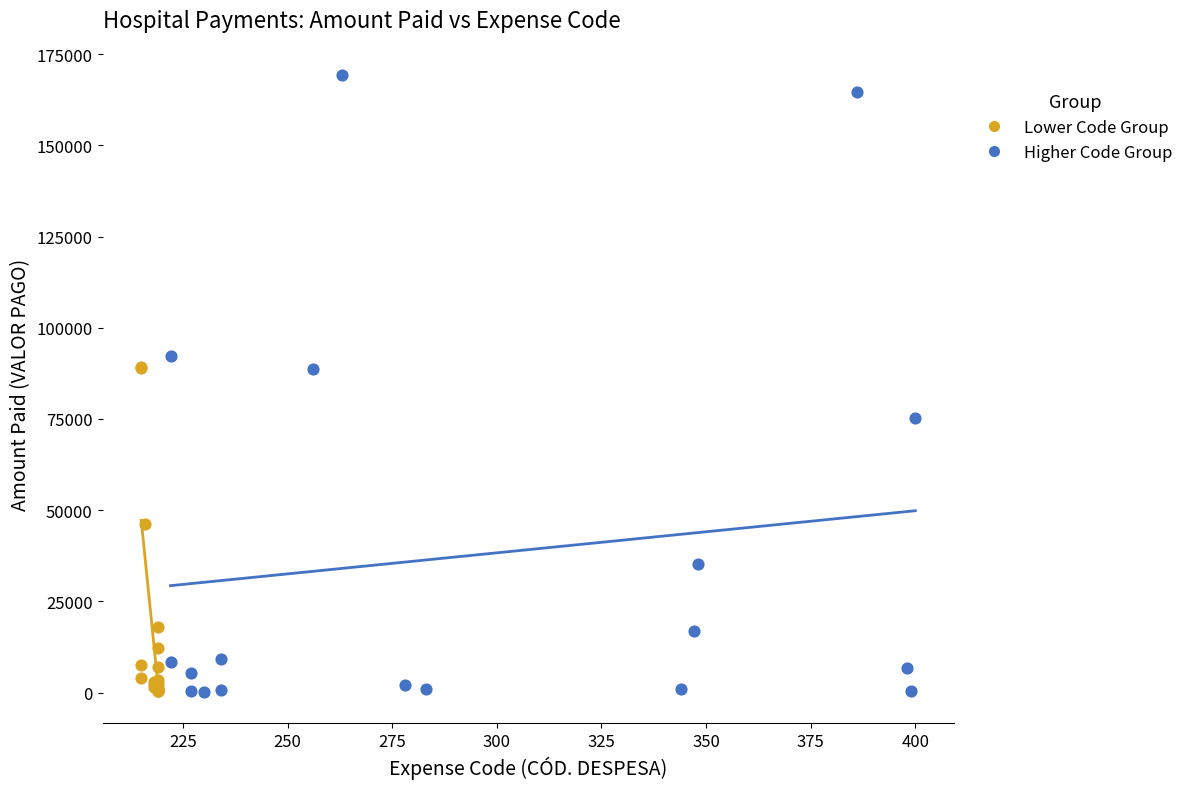

Which series has the largest Y range (max minus min)?

Higher Code Group